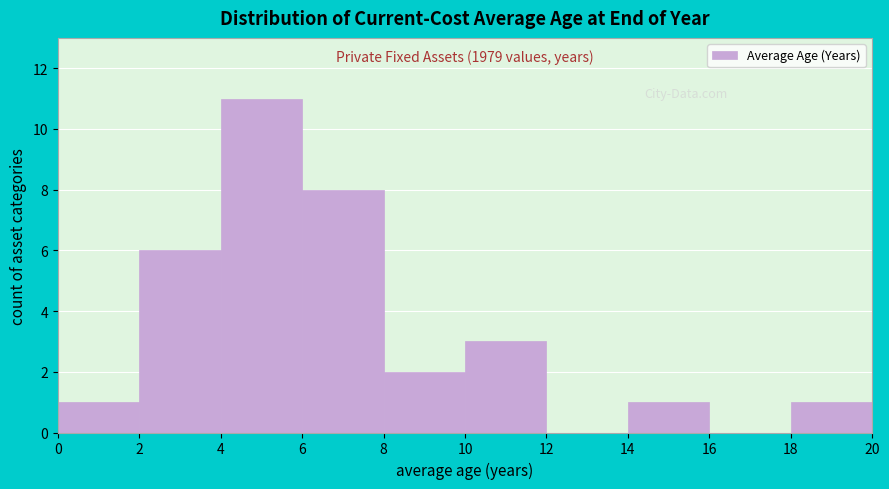

Which range on the x-axis has the tallest bar?

4 to 6